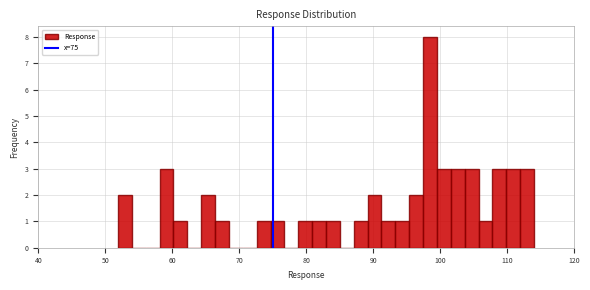

Read against the x-axis, roughly where is the centre of the tallest bar?

98